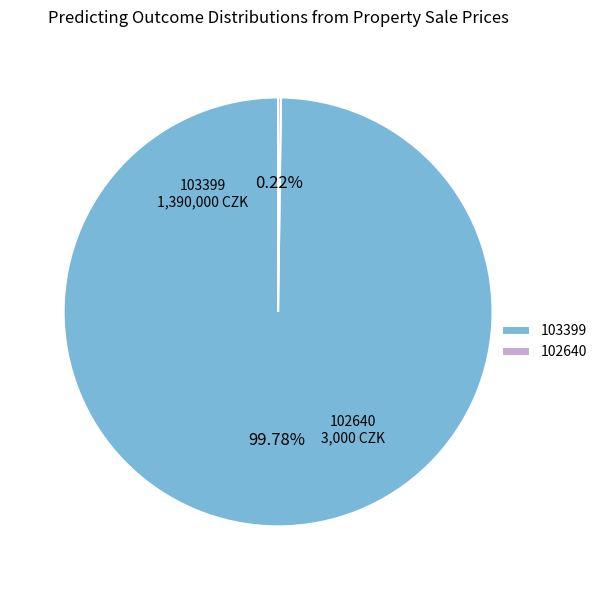

Is 103399 the majority of the pie?

Yes